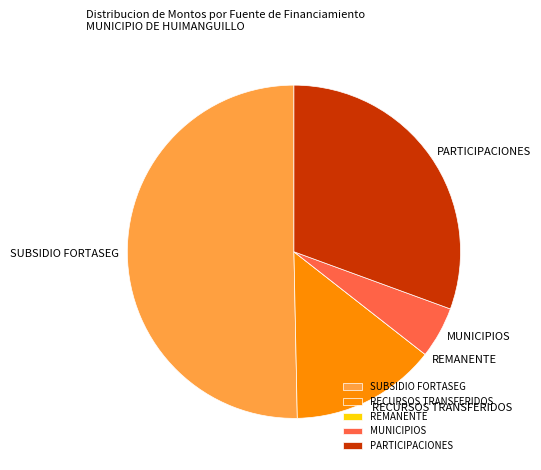

Which has a higher value, PARTICIPACIONES or SUBSIDIO FORTASEG?

SUBSIDIO FORTASEG